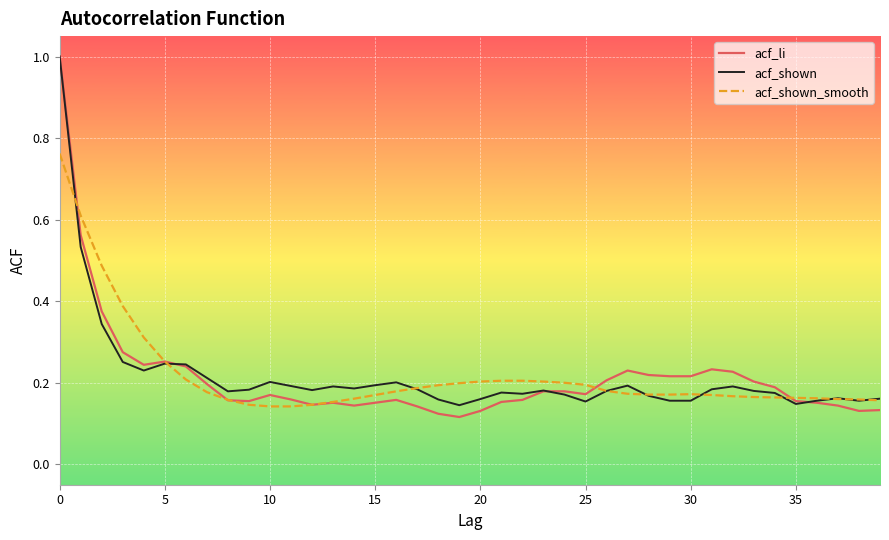

Which series has the largest range (max minus min)?

acf_li